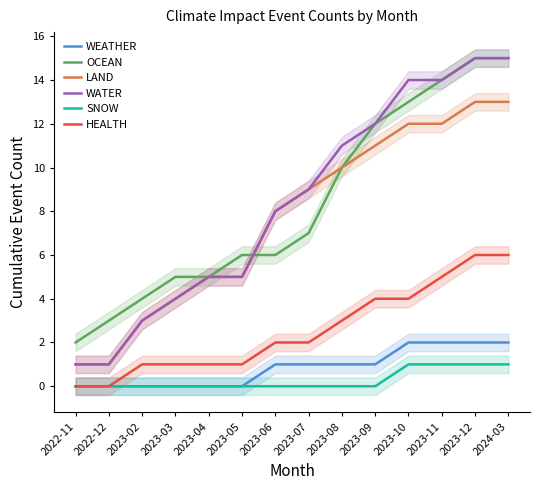

Which series changed the most between 2022-11 and 2024-03?

WATER